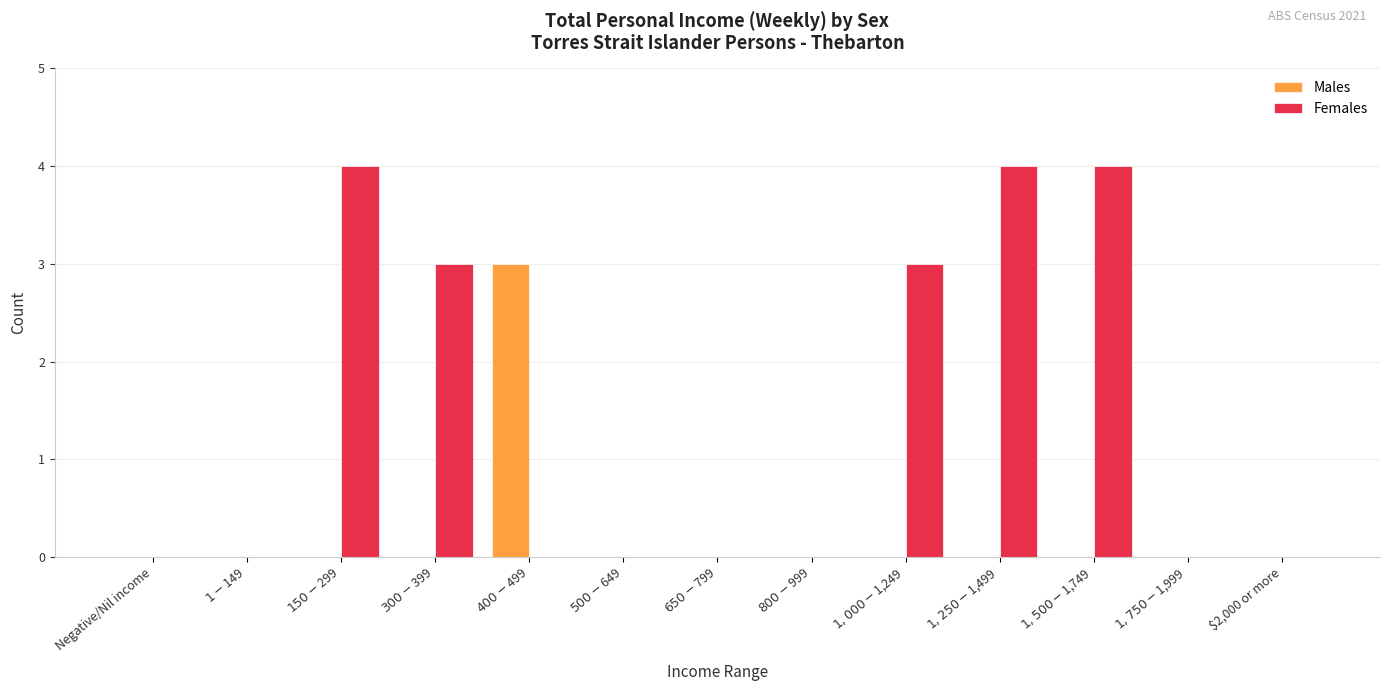

Reading left to right, what are all the values shown in this chart?

Males: 0	0	0	0	3	0	0	0	0	0	0	0	0
Females: 0	0	4	3	0	0	0	0	3	4	4	0	0